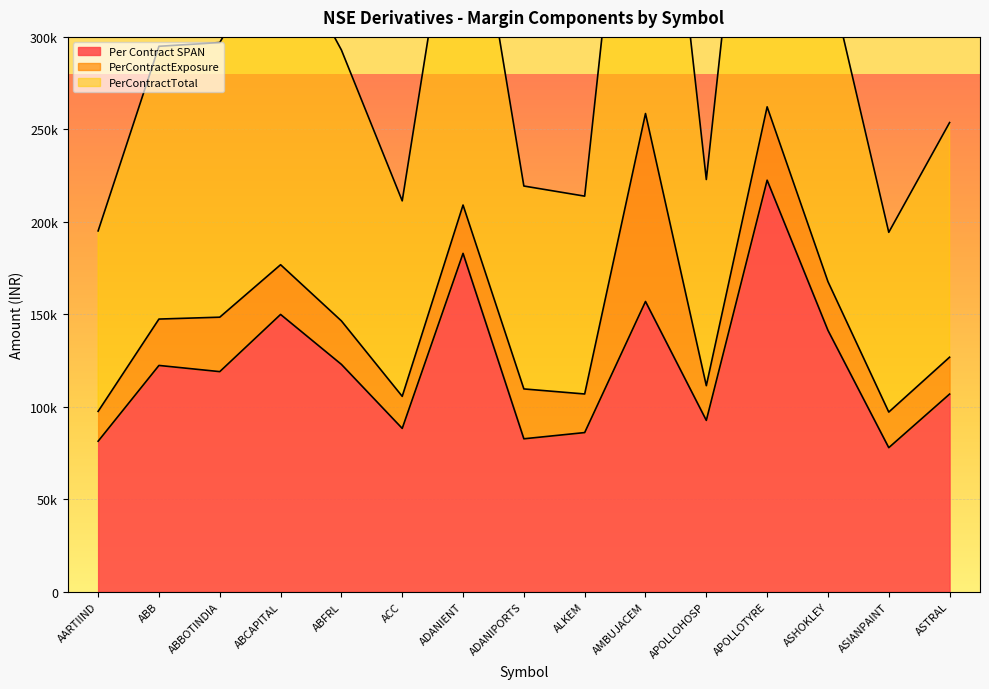

The value of Per Contract SPAN at ACC is 125009.0. True or false?

False